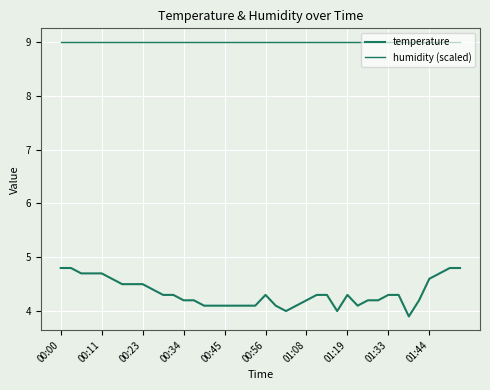

True or false: temperature and humidity (scaled) cross at least once.

False